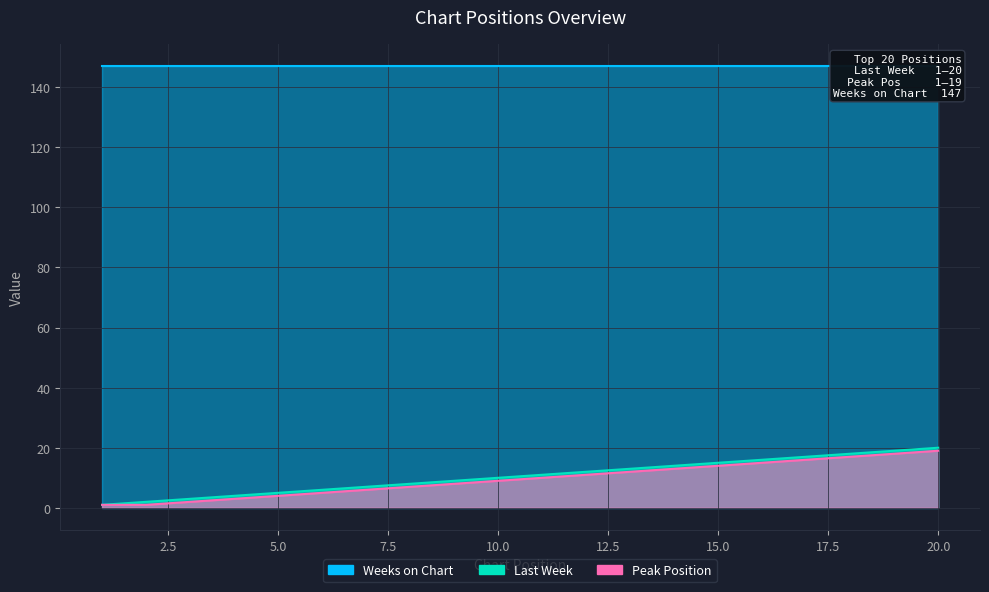

What is the value of the Peak Position point at the 17th from the left?

16